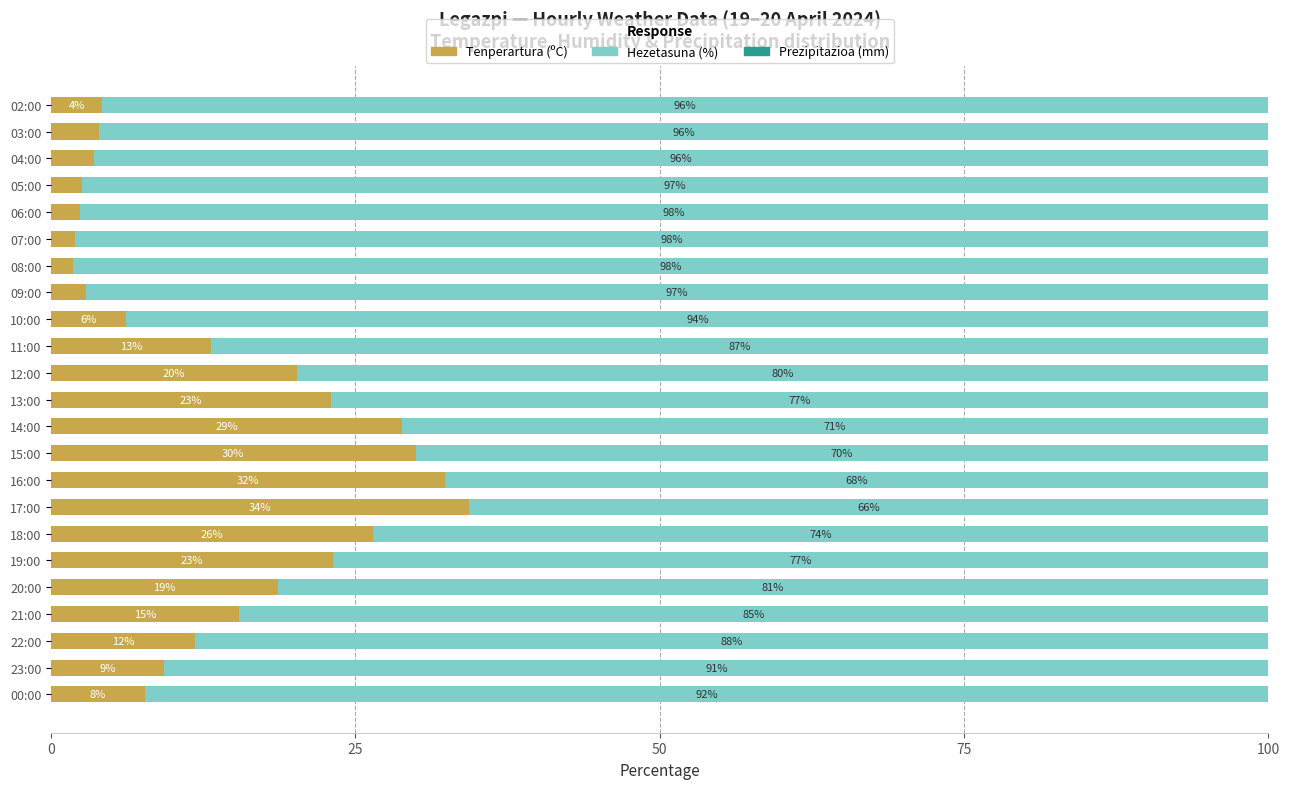

What is the total value across all series at 14:00?

100.0